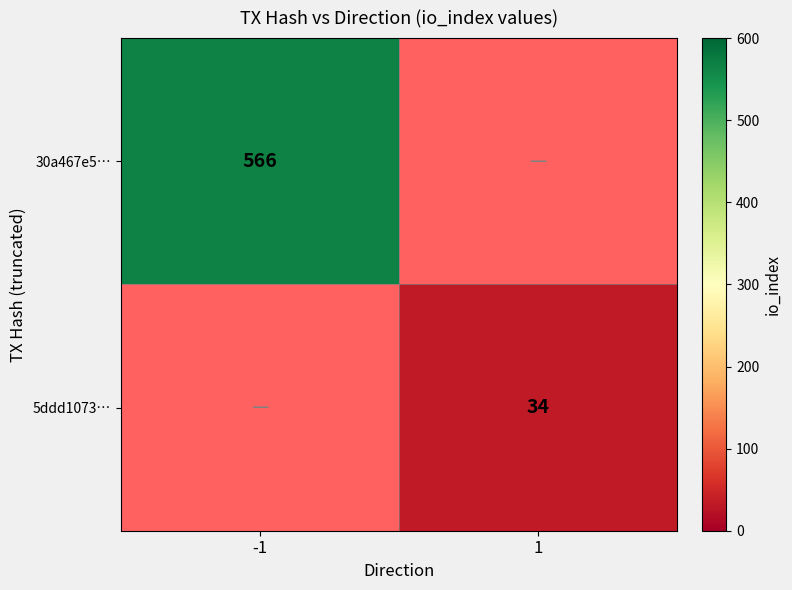

The value of 5ddd1073… at 1 is 34. True or false?

True